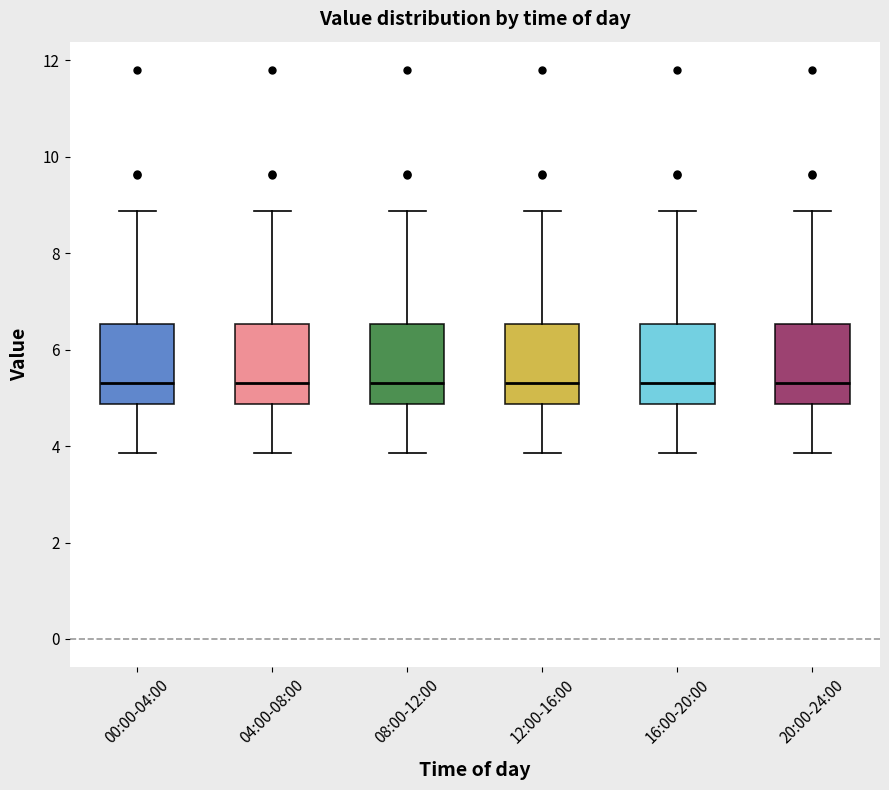

Where is the upper edge of the box for 16:00-20:00 on the y-axis? The values are not printed on the chart, so give them approximately, as read against the axis.

6.6